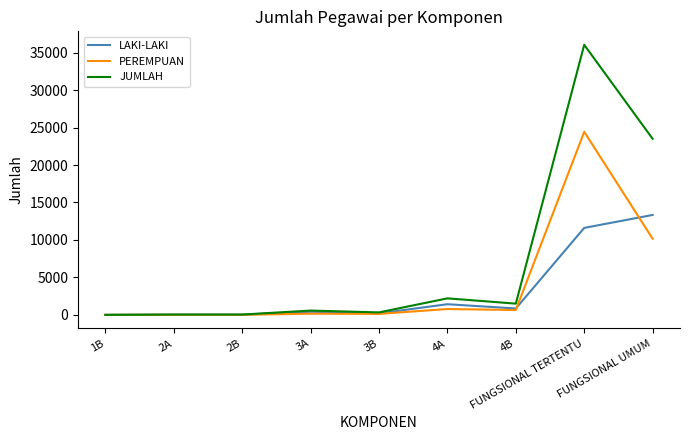

Does the chart have visible grid lines?

No